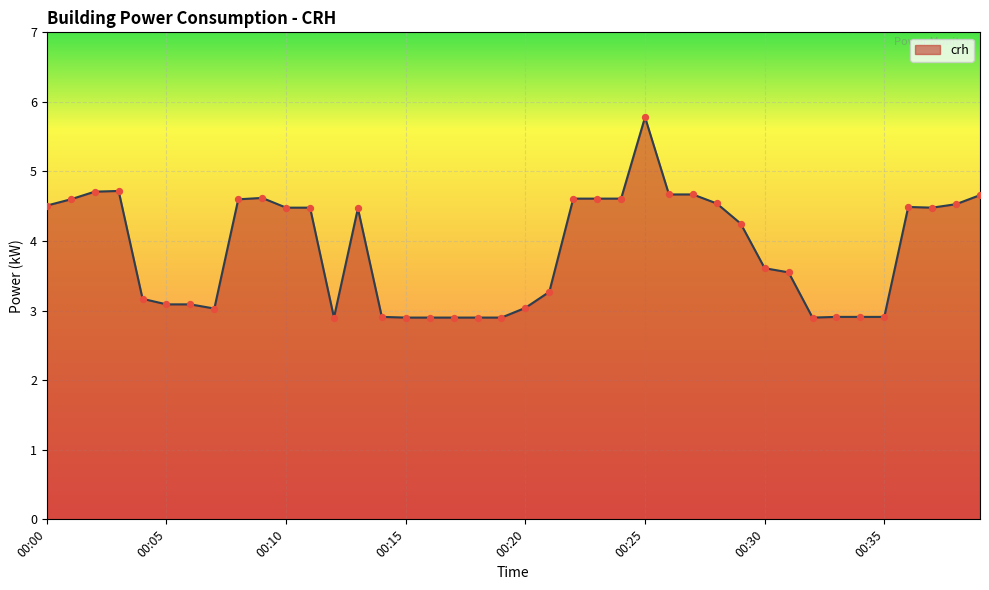

What is the difference between the maximum and minimum values?

2.9